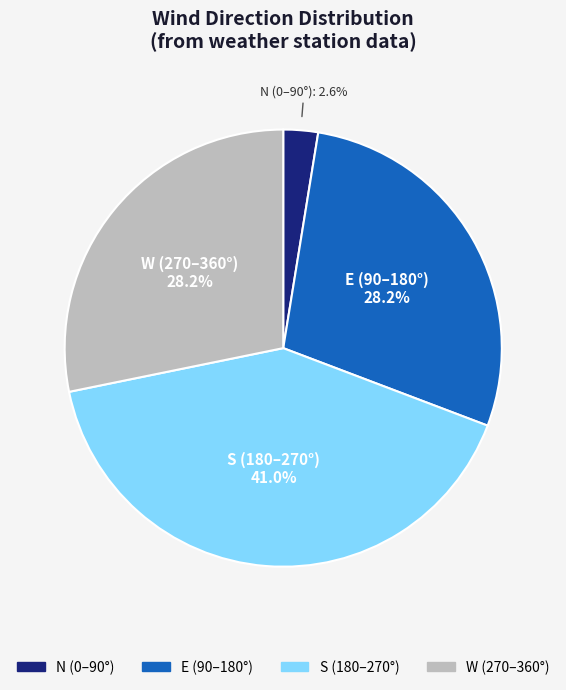

Does any single category account for the majority?

No